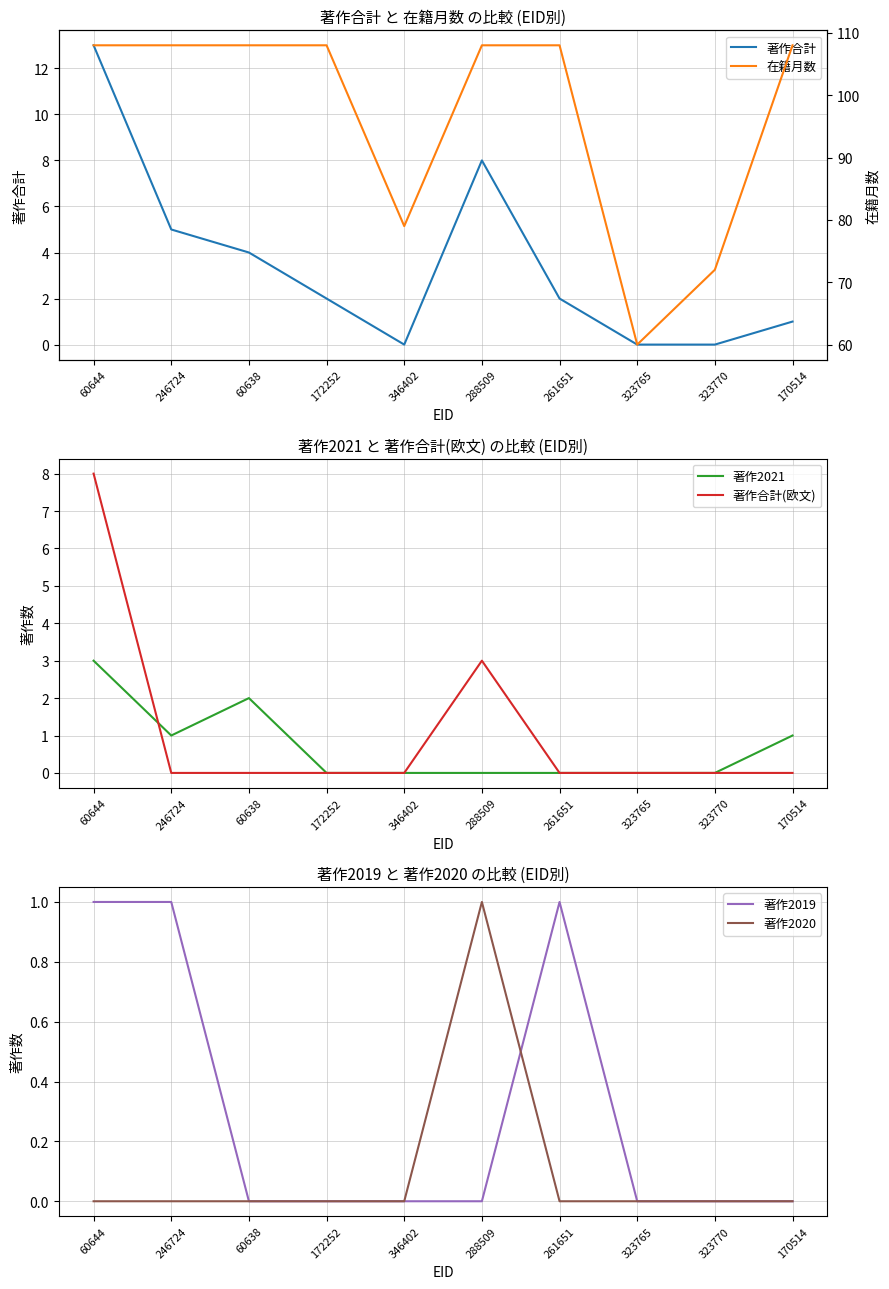

How many series are shown in this chart?

6